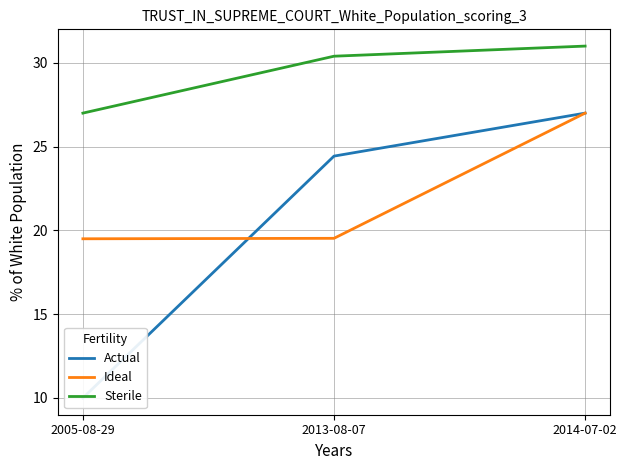

Count the Actual values in the range 10 to 27.

3